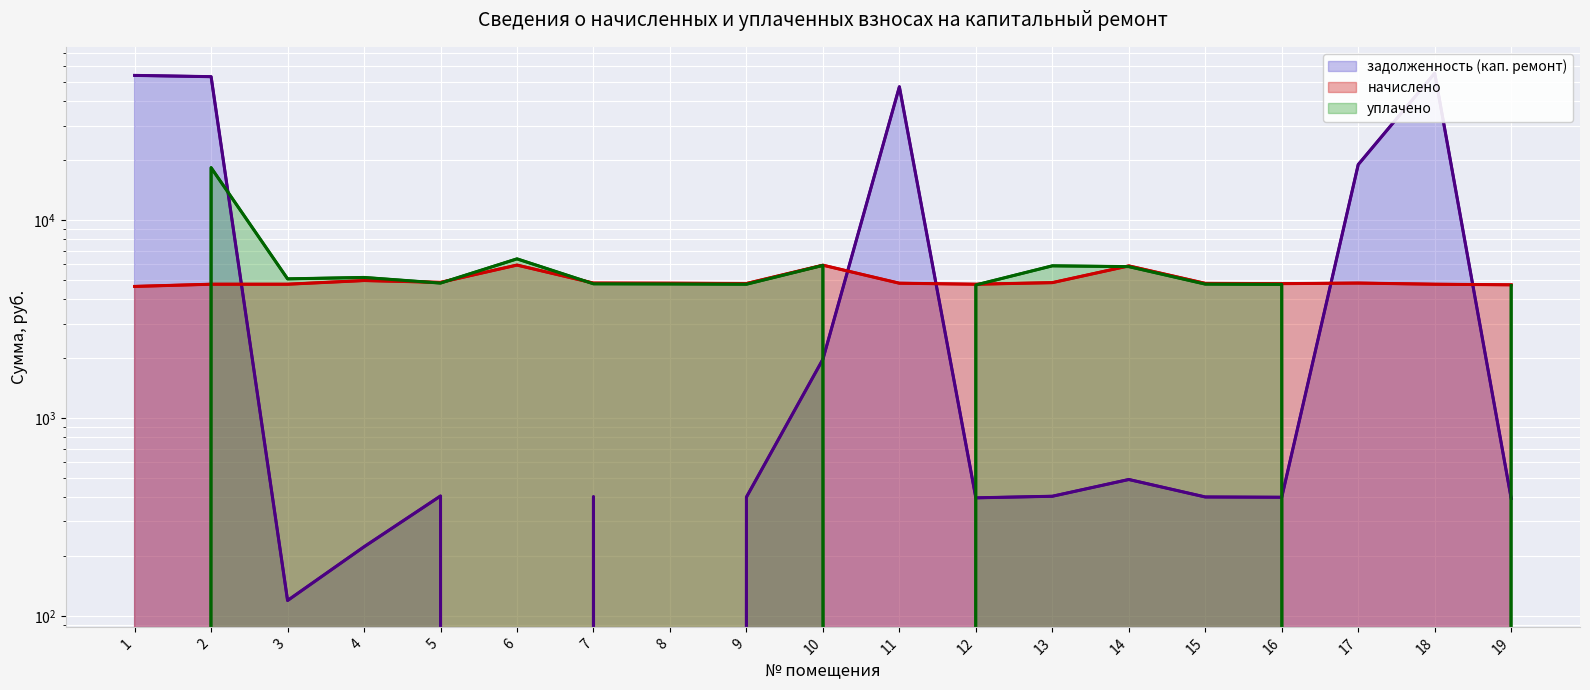

At which category does уплачено reach its first local peak?

2